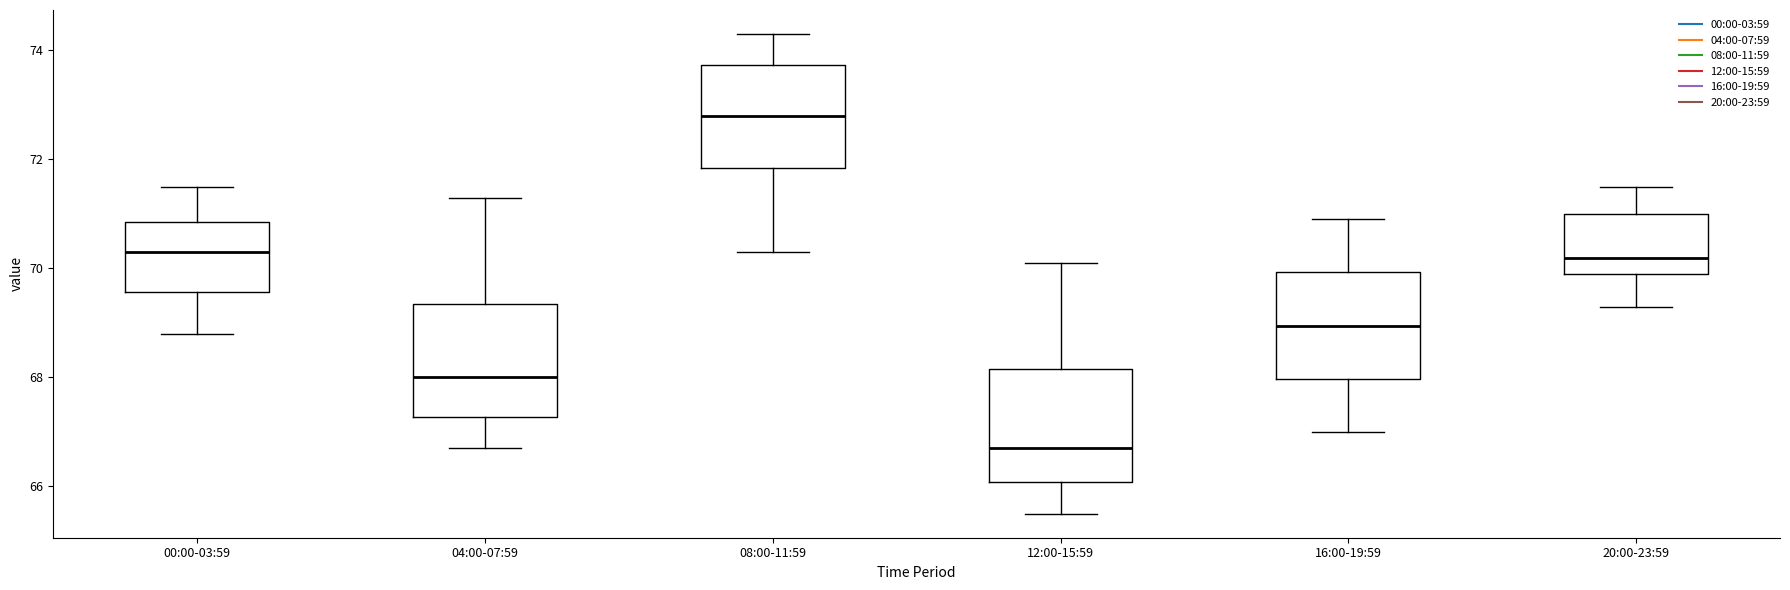

Reading left to right, read every box against the y-axis: the position of its median line, the range the box covers, and the ends of its whiskers. The values are not printed on the chart, so give them approximately, as read against the axis.

00:00-03:59: median 70.4, box 69.6 to 70.8, whiskers 68.8 to 71.6
04:00-07:59: median 68.0, box 67.2 to 69.4, whiskers 66.8 to 71.4
08:00-11:59: median 72.8, box 71.8 to 73.8, whiskers 70.4 to 74.4
12:00-15:59: median 66.8, box 66.0 to 68.2, whiskers 65.6 to 70.2
16:00-19:59: median 69.0, box 68.0 to 70.0, whiskers 67.0 to 71.0
20:00-23:59: median 70.2, box 70.0 to 71.0, whiskers 69.4 to 71.6